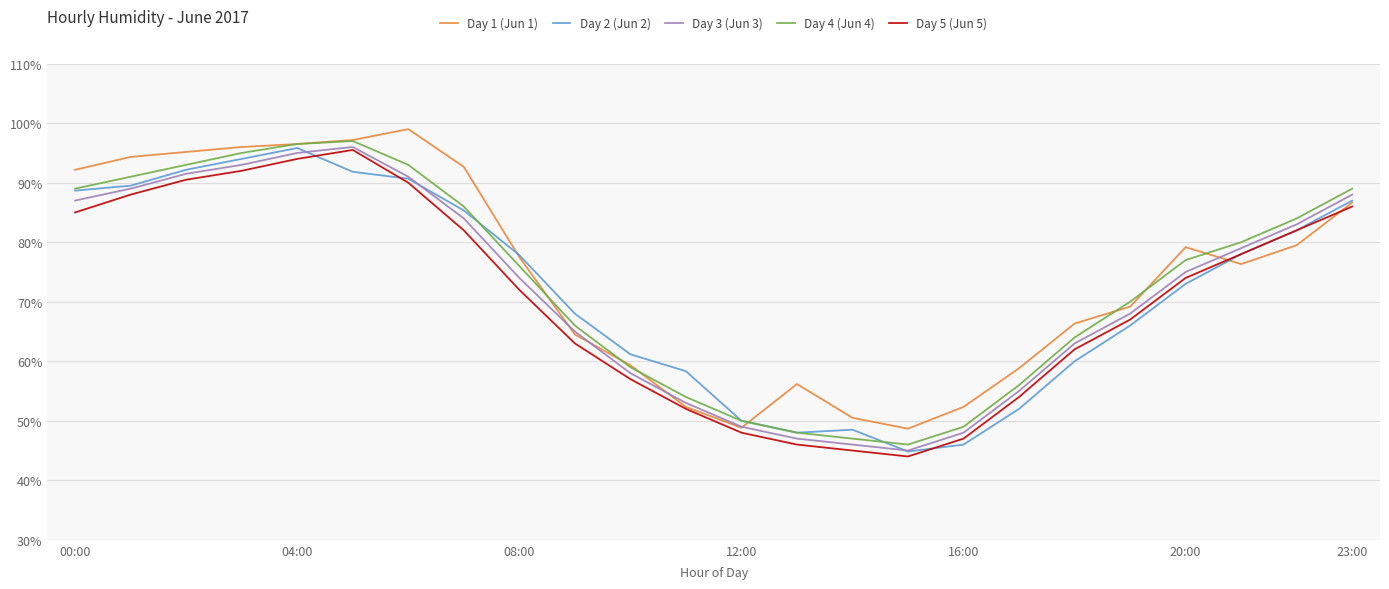

What is the greatest value displayed?

99.0